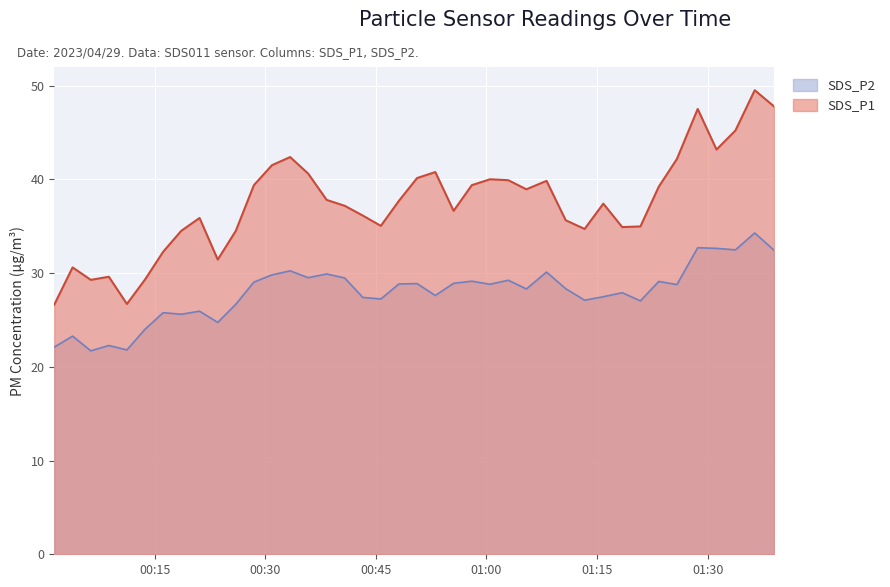

What is the value of the SDS_P2 point at the 29th from the left?

28.3